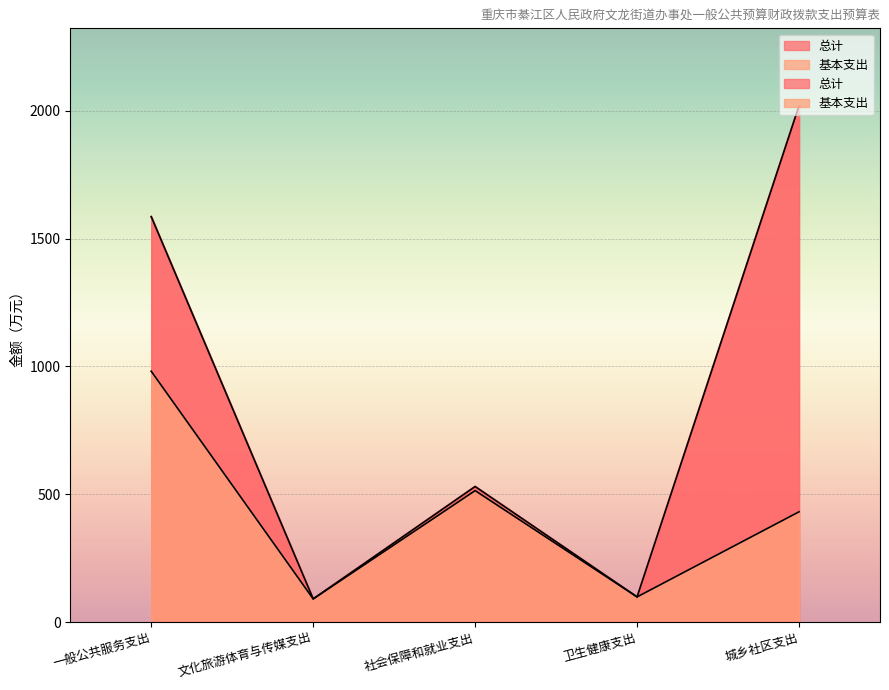

Where is the first local maximum for 基本支出?

社会保障和就业支出